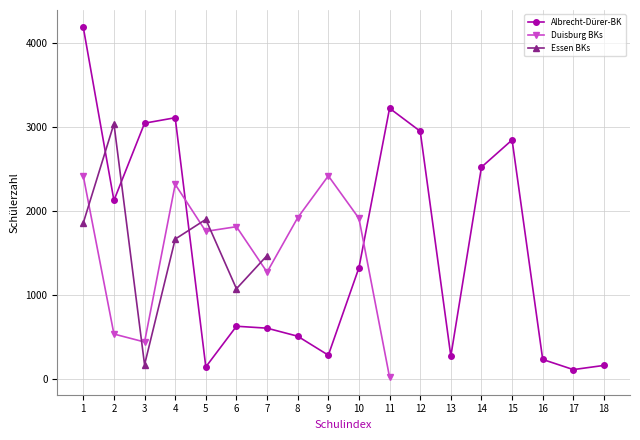

What is the value of the Albrecht-Dürer-BK point at the 11th from the left?

3226